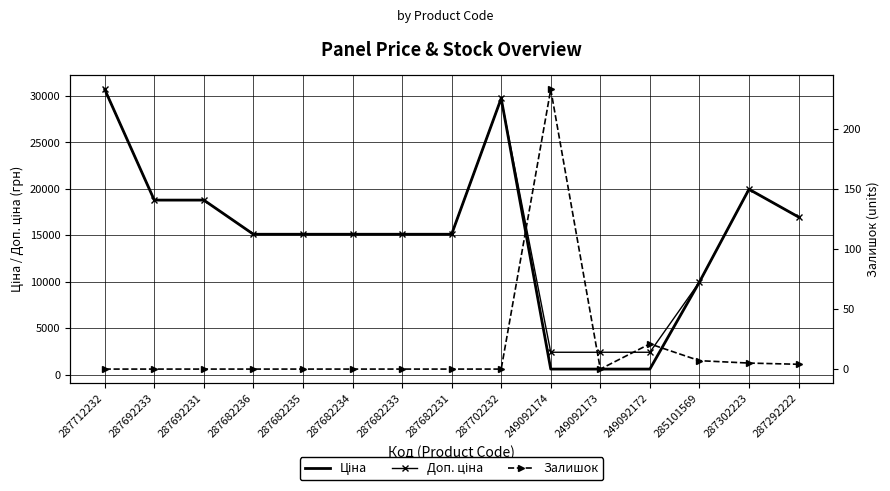

Rank the series by their maximum value, from highest to lowest.

Ціна, Доп. ціна, Залишок